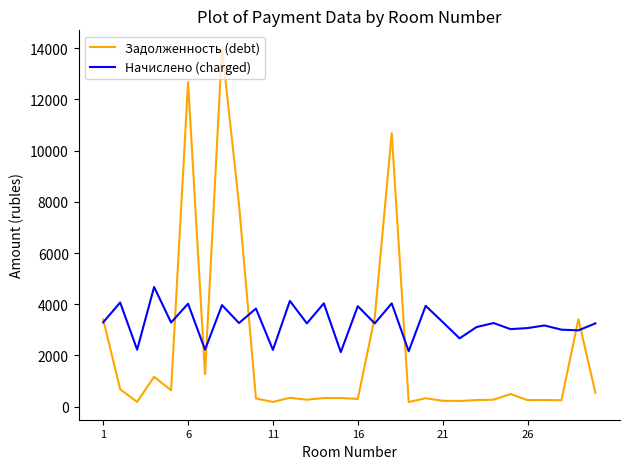

What is the lowest value of the Начислено (charged) series?

2129.6